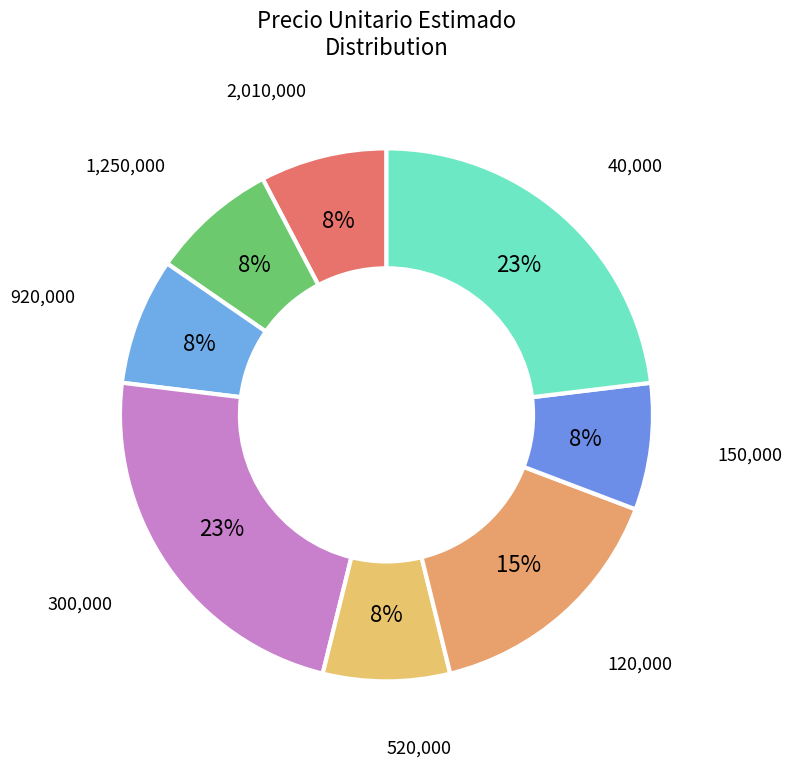

How many slices are in this pie chart?

8